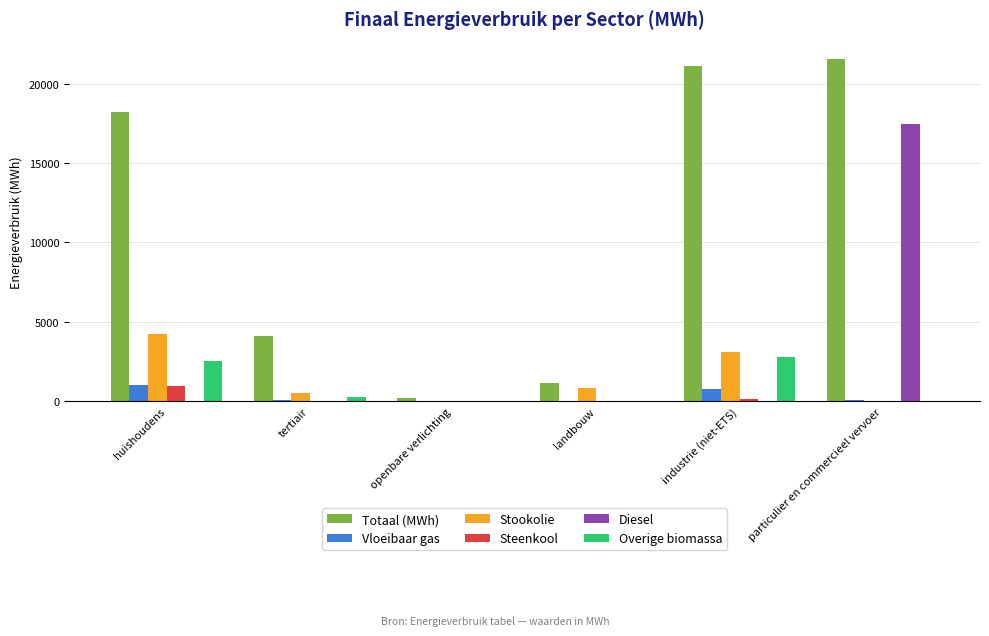

The value of Overige biomassa at particulier en commercieel vervoer is 0.0. True or false?

True